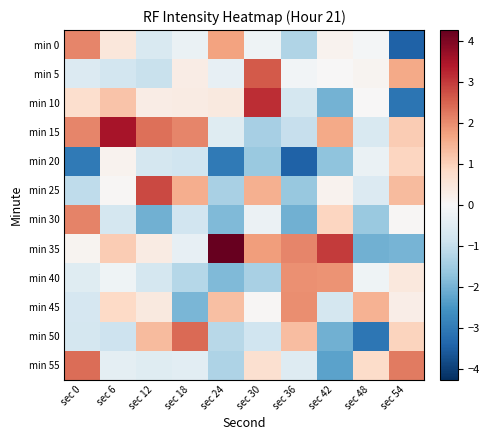

Which series changed the most between sec 0 and sec 6?

min 20